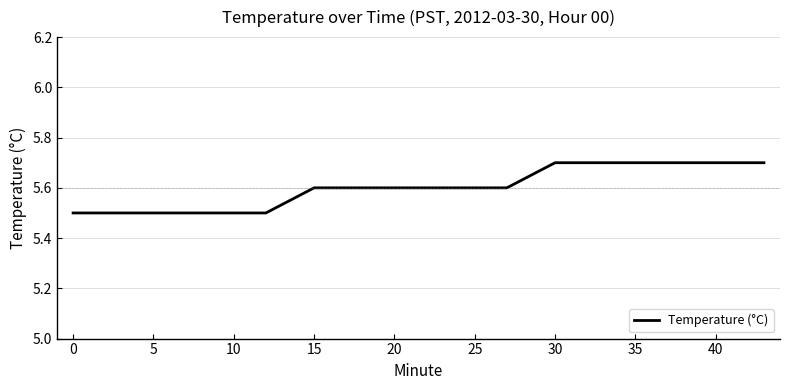

What is the greatest value displayed?

5.7